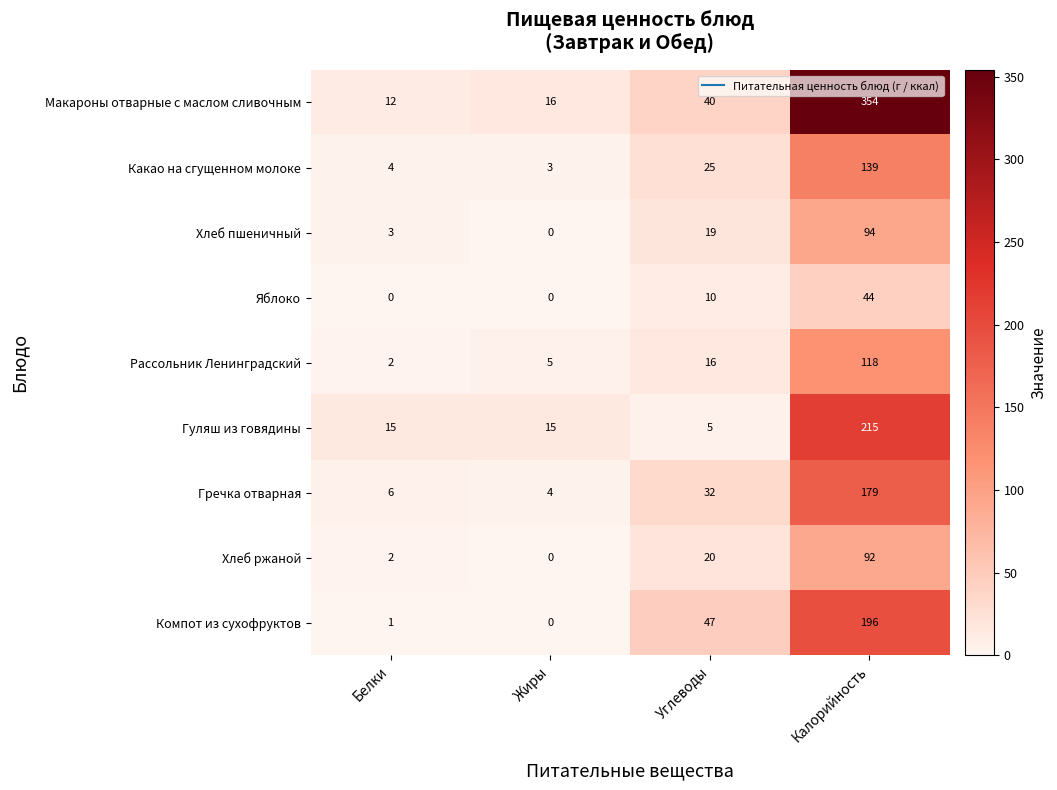

Is it true that Макароны отварные с маслом сливочным equals 354 at Калорийность?

True